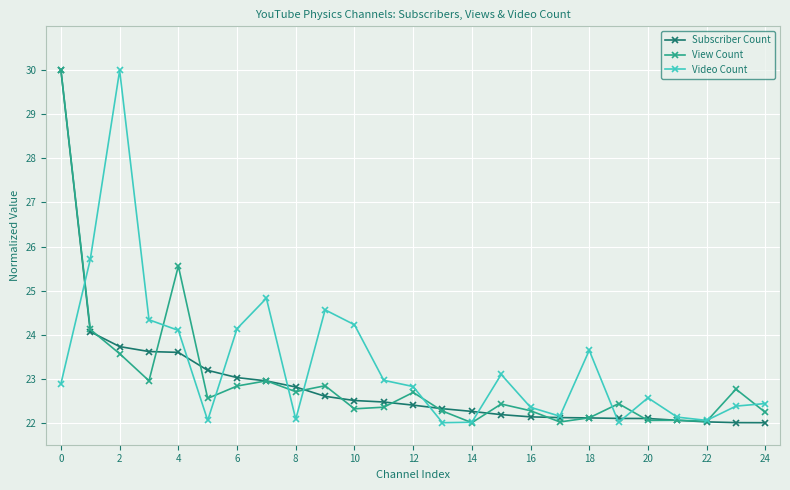

What is the average value of the Subscriber Count series?

22.9